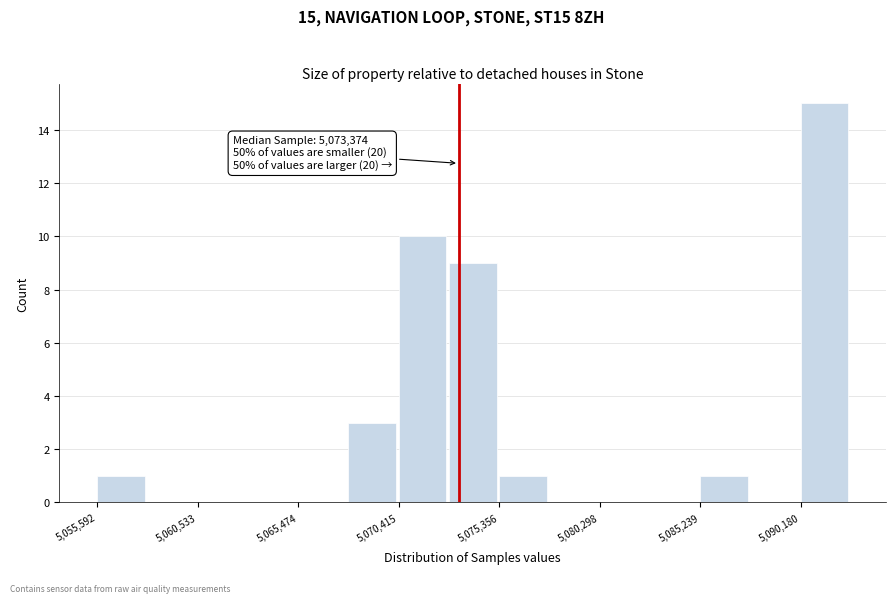

Over which range of the x-axis is the bar tallest?

5090000 to 5092500